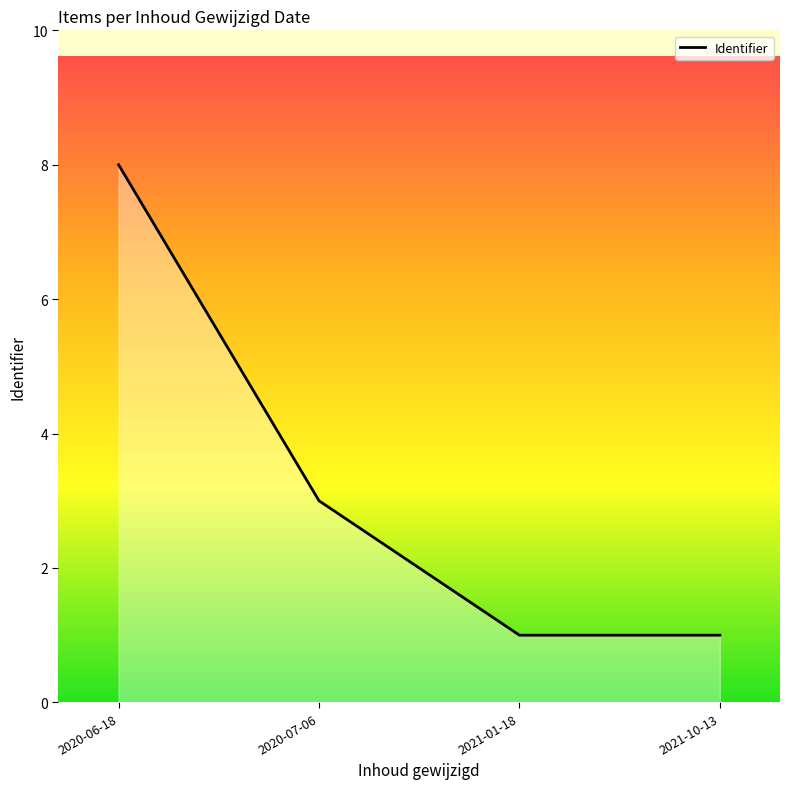

What is the change in value from 2020-06-18 to 2021-10-13?

-7